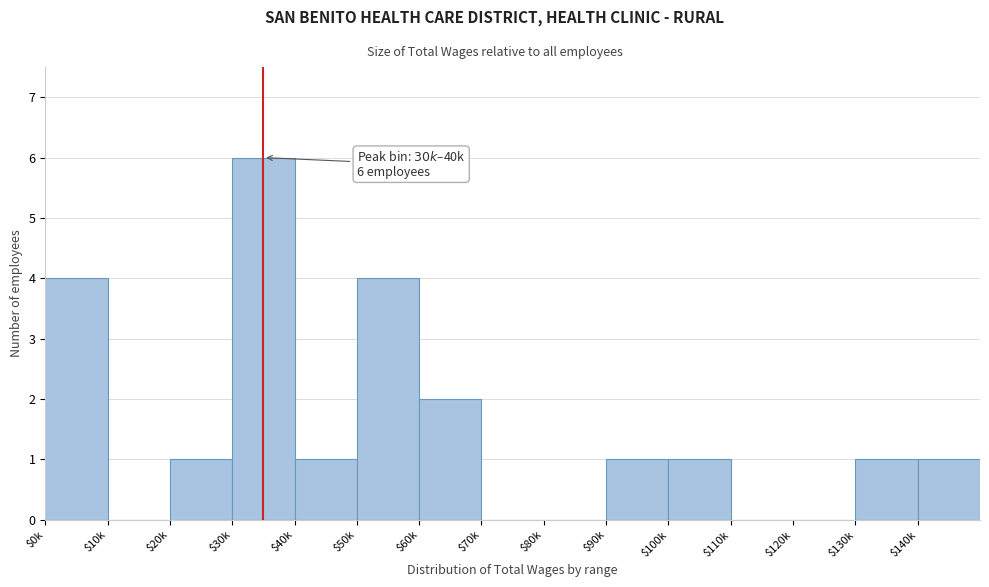

Which category has the highest value across all series?

$30k